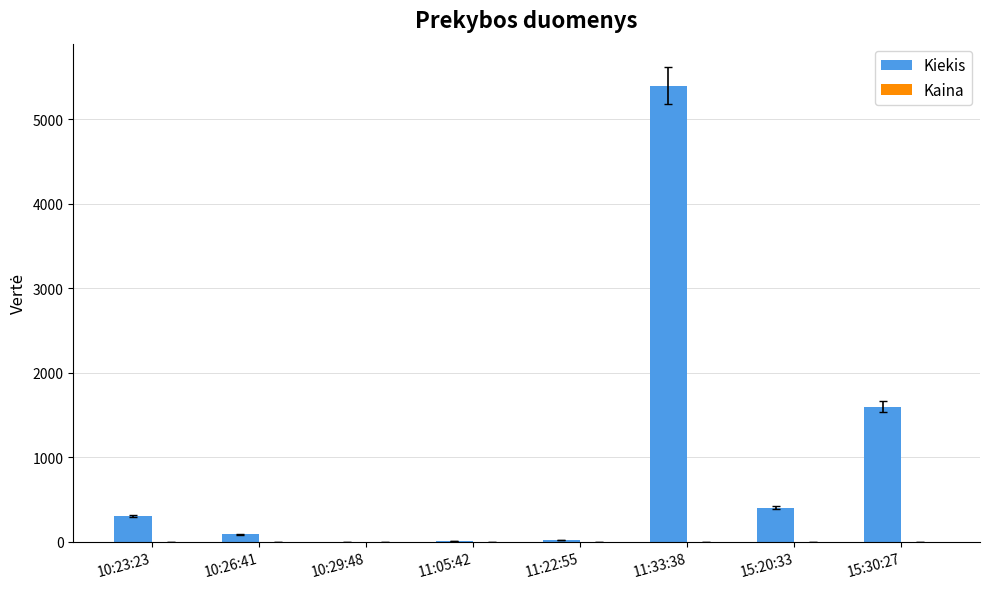

Which category has the highest value across all series?

11:33:38